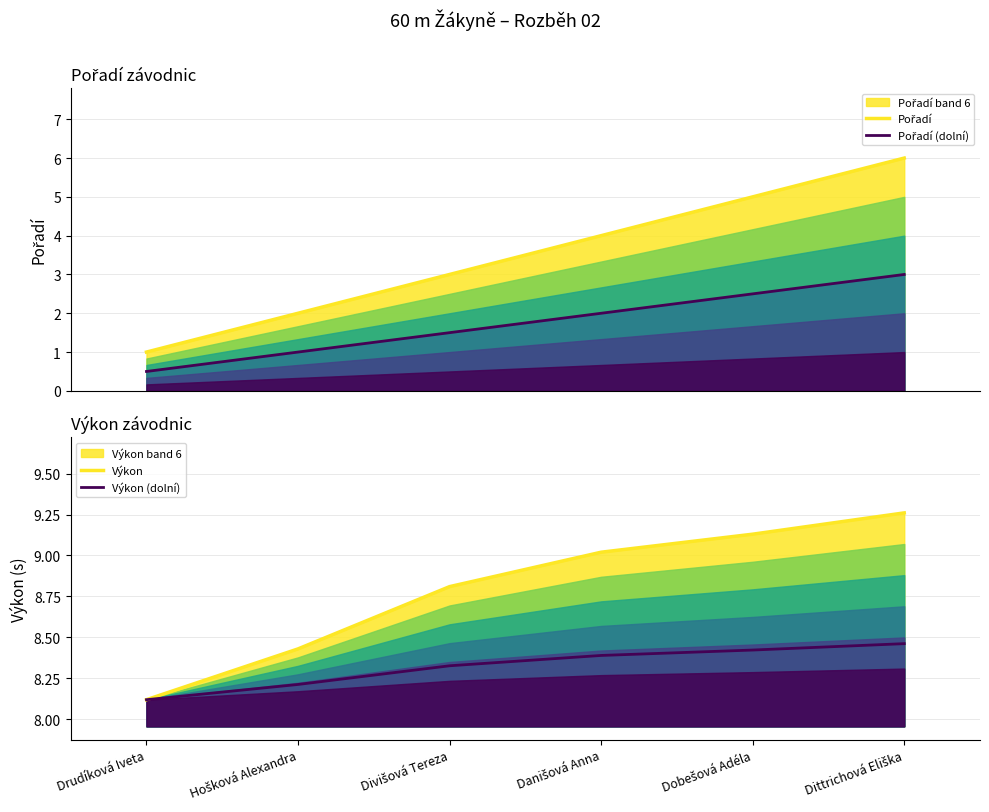

What is the label of the 2nd point from the right?

Dobešová Adéla